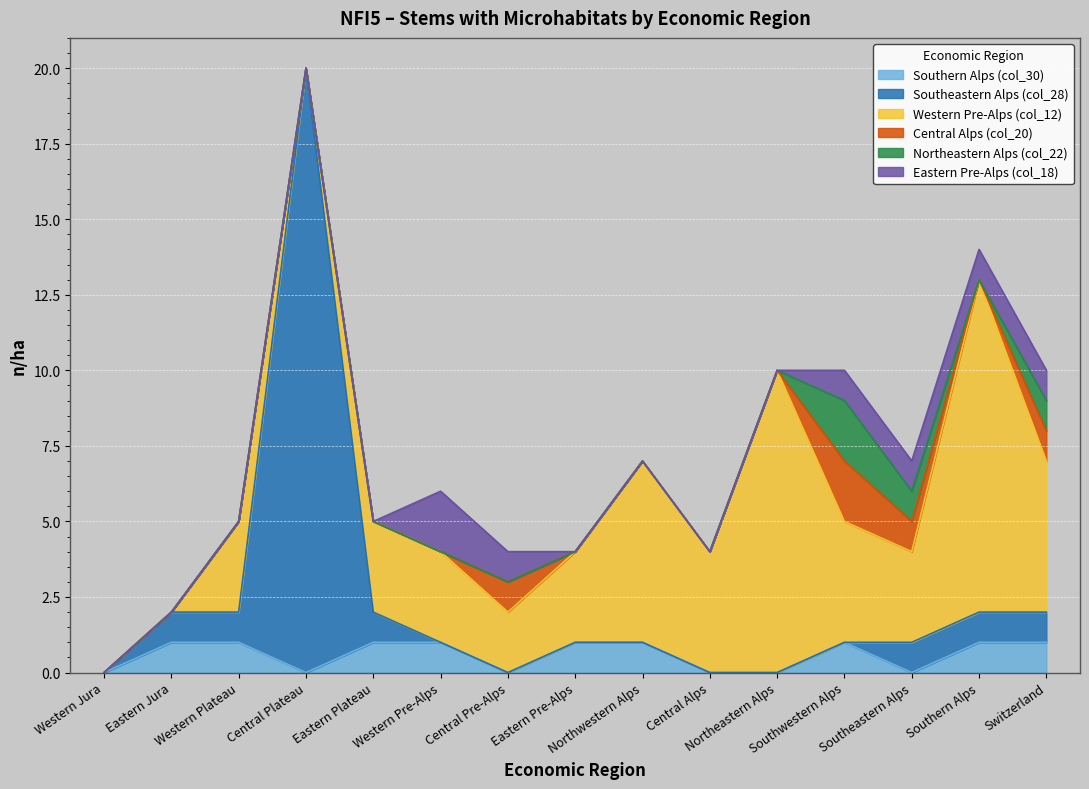

How many distinct data groups are displayed?

6